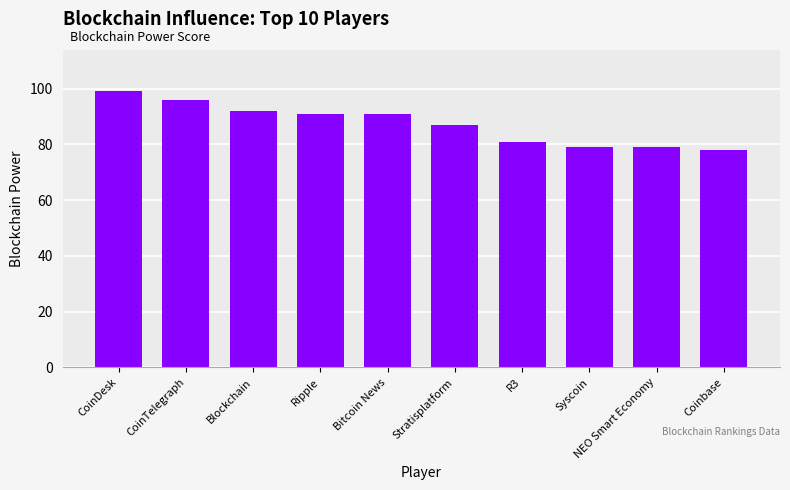

Between Stratisplatform and Bitcoin News, which is larger?

Bitcoin News